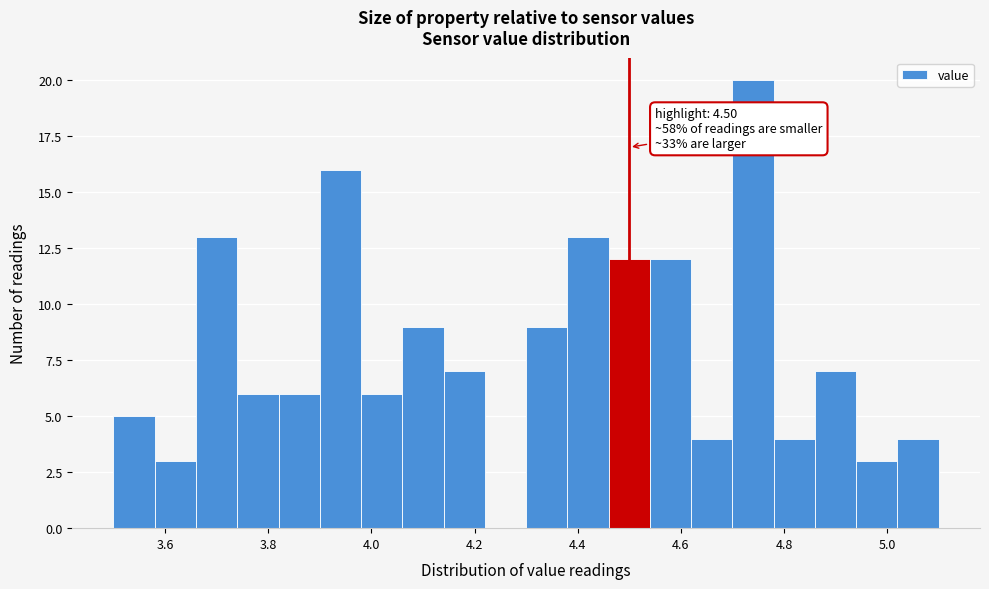

Over which range of the x-axis is the bar tallest?

4.70 to 4.78